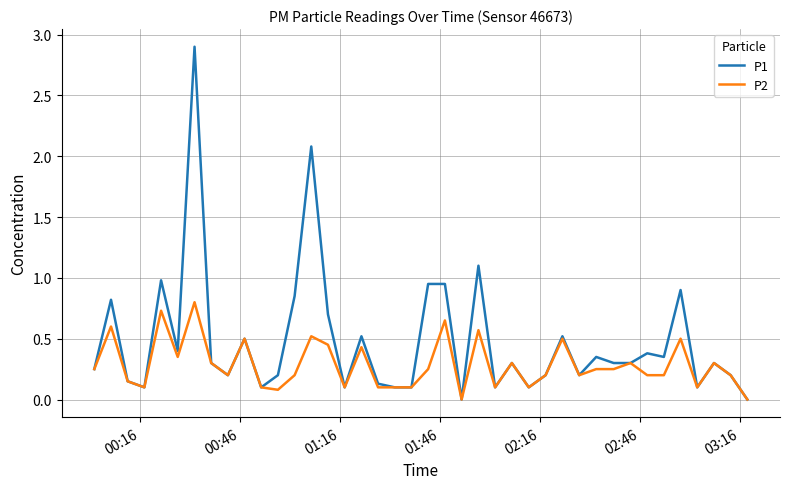

True or false: P2 has more than 0 interior local peaks.

True